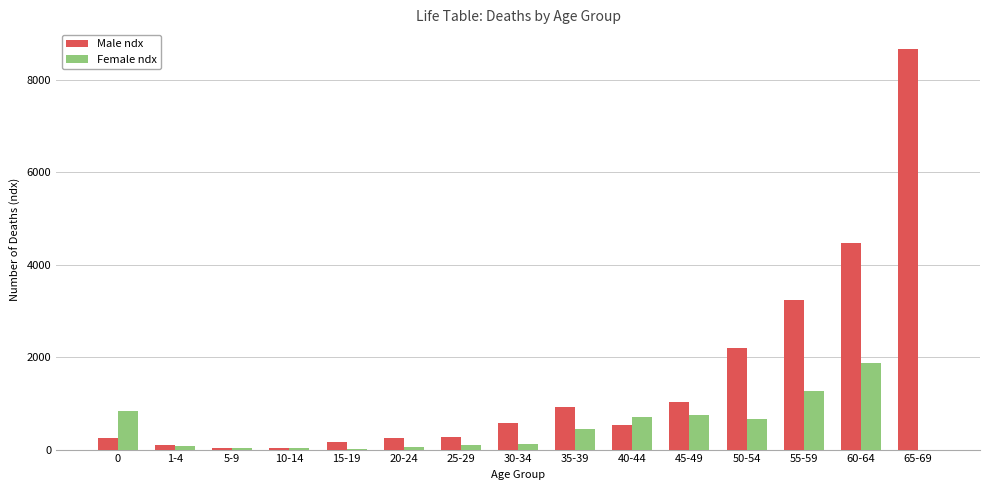

Is it true that Female ndx equals -924 at 65-69?

False